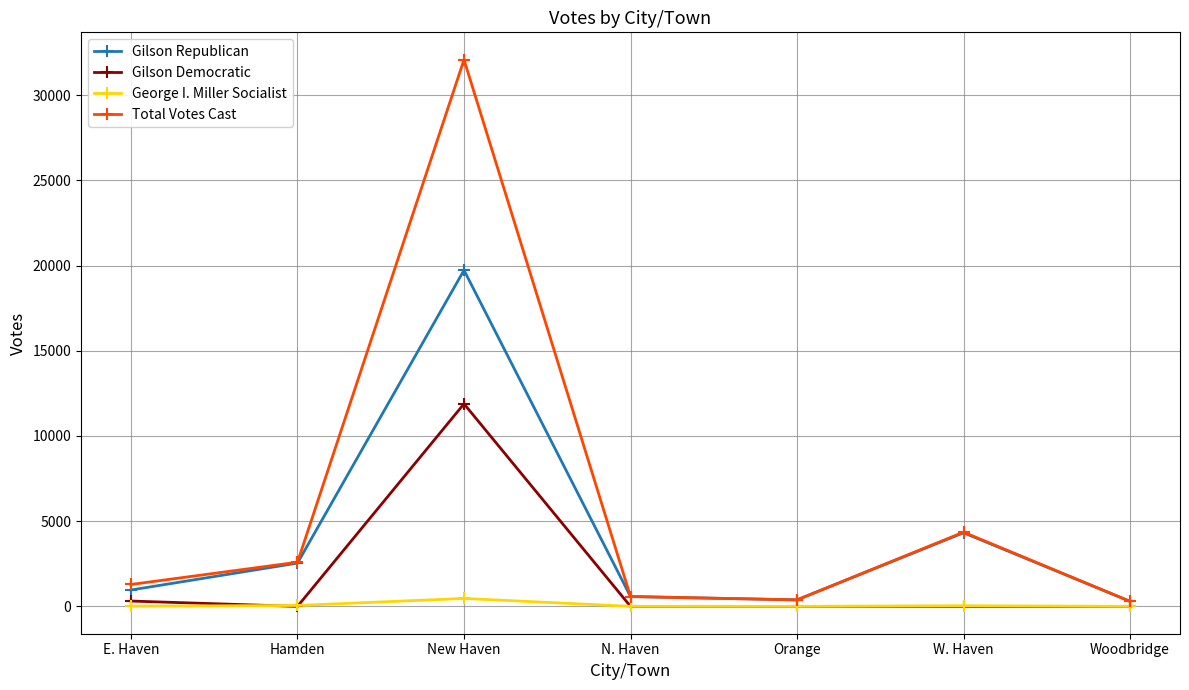

Which series changed the most between E. Haven and New Haven?

Total Votes Cast